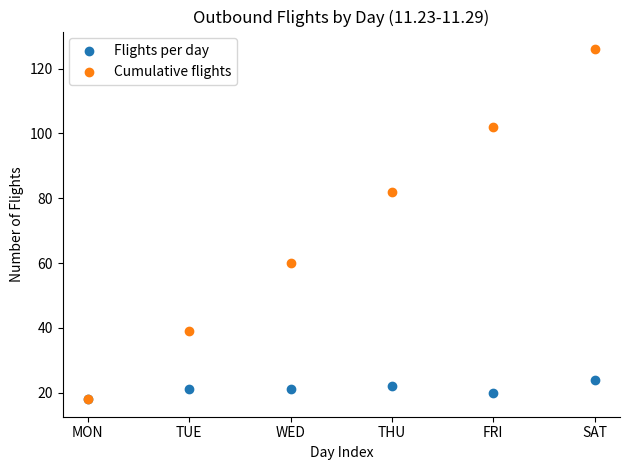

Across all series, what Y value is closest to 72?

82